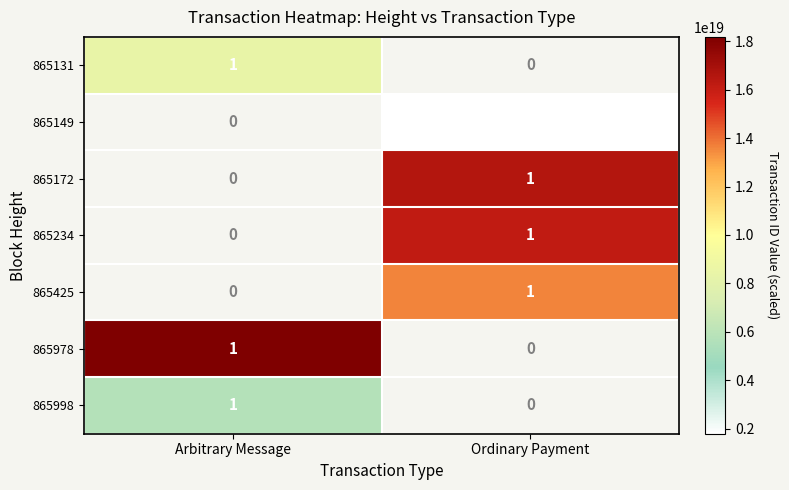

Is it true that 865234 equals 0 at Ordinary Payment?

False